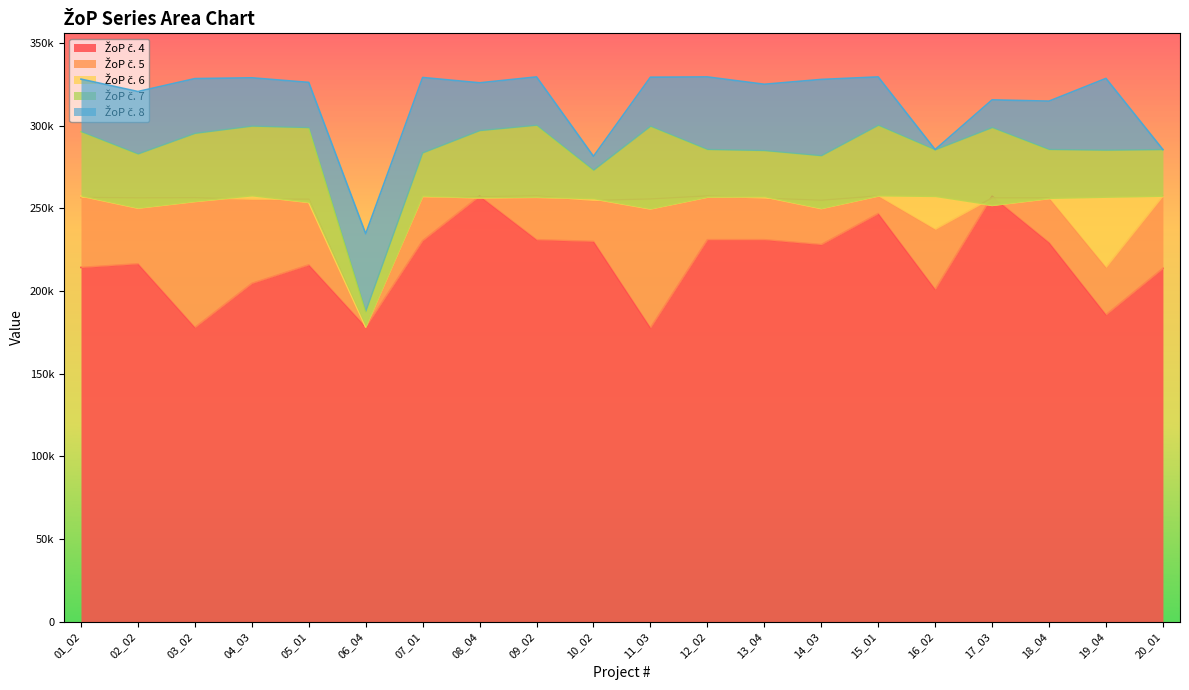

What is the sum of all ŽoP č. 4 values?

4357482